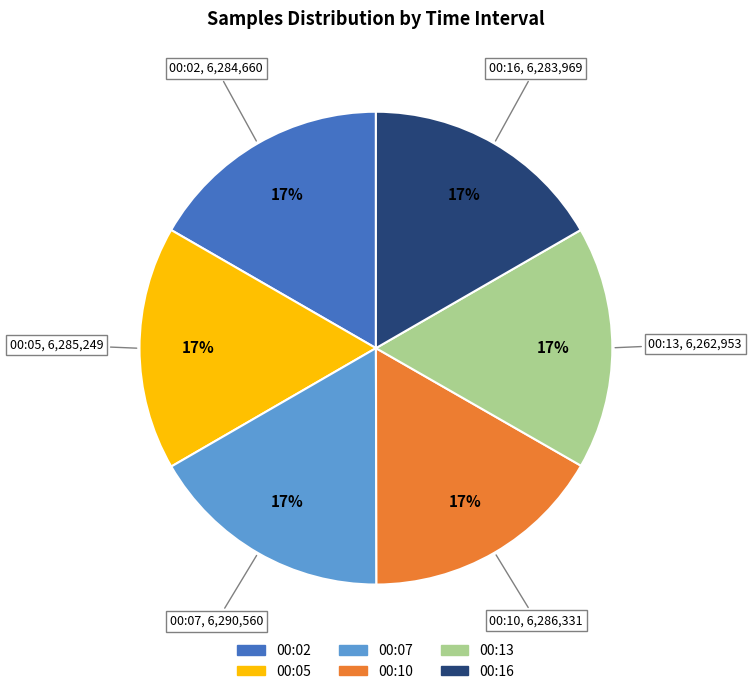

Is there any slice that represents more than half of the pie?

No